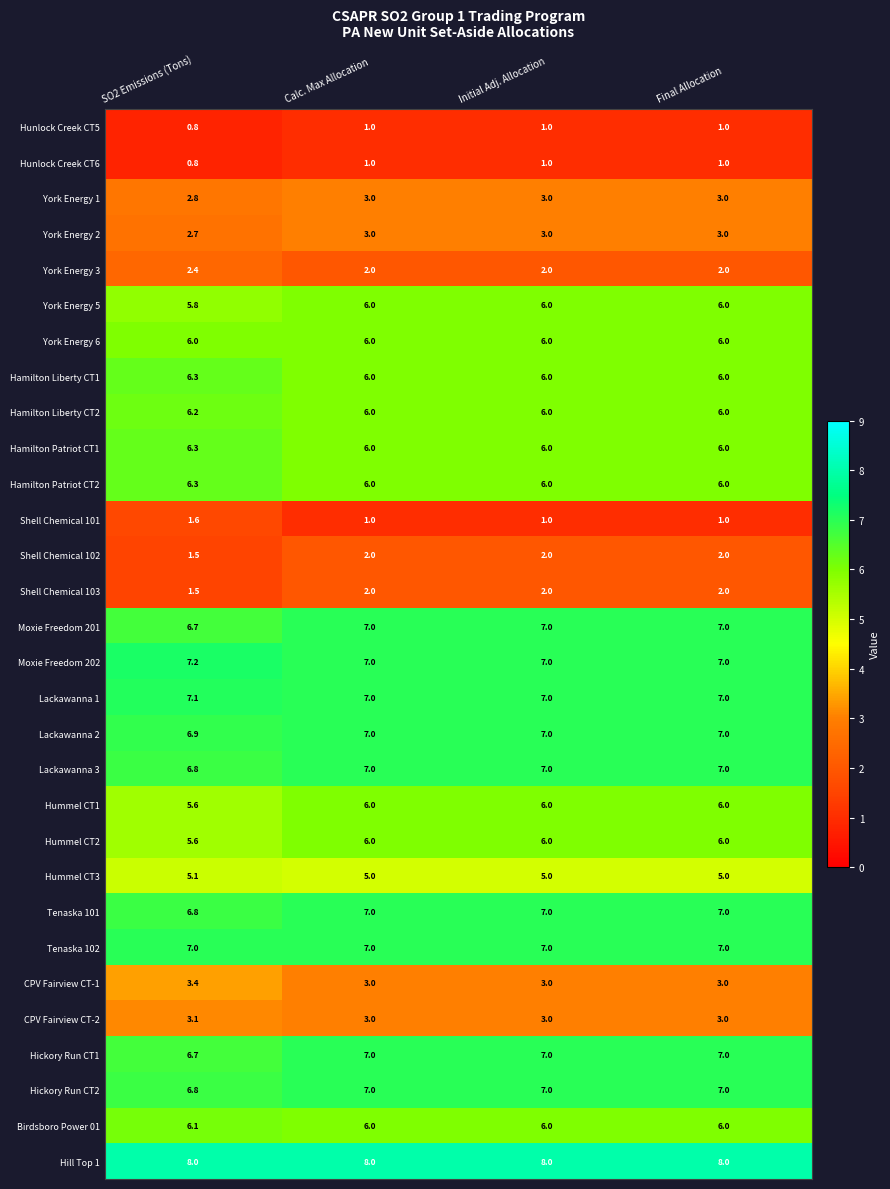

The Hamilton Liberty CT2 series shows 8.8 at SO2 Emissions (Tons). True or false?

False